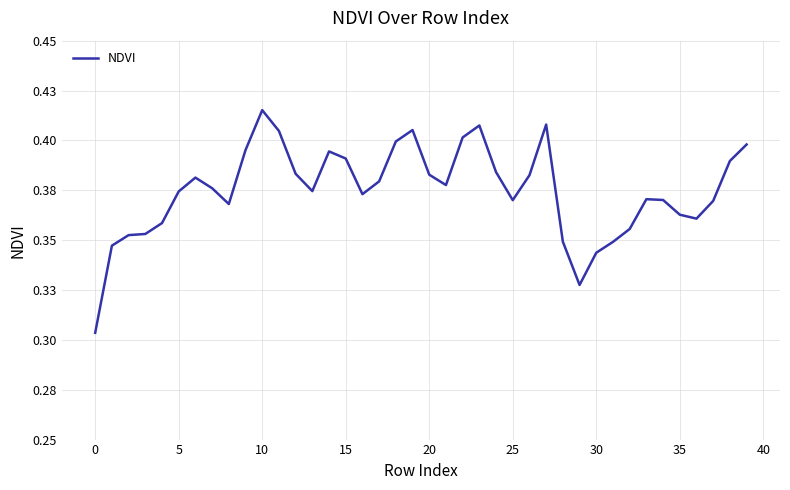

What is the minimum value shown in the chart?

0.3